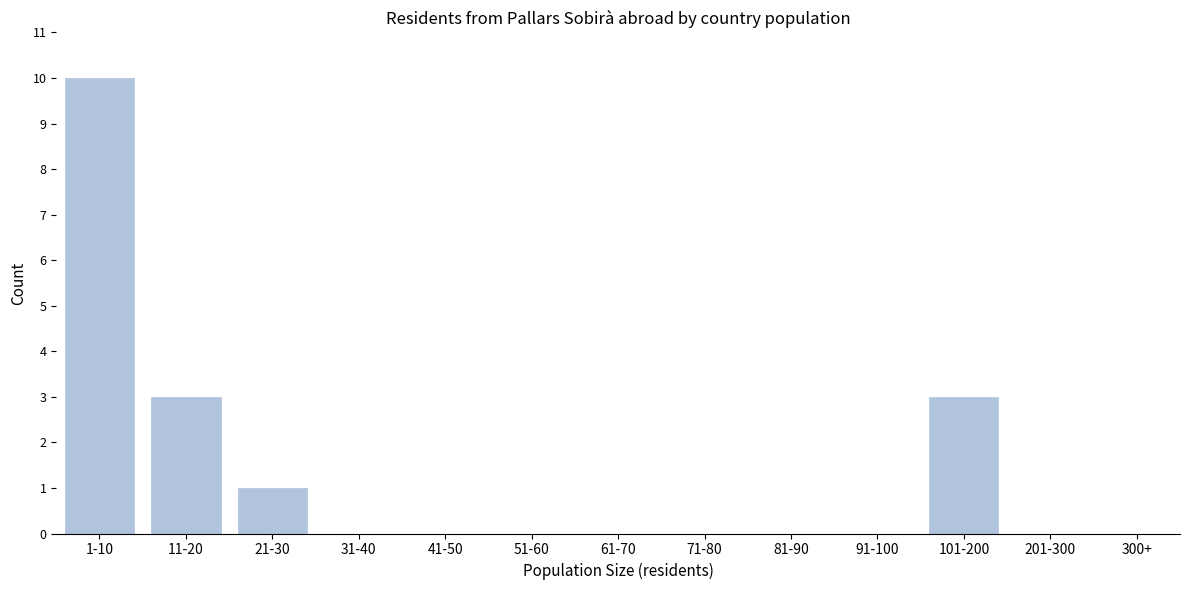

Reading left to right, list all the values displayed in this chart.

1-10=10	11-20=3	21-30=1	31-40=0	41-50=0	51-60=0	61-70=0	71-80=0	81-90=0	91-100=0	101-200=3	201-300=0	300+=0